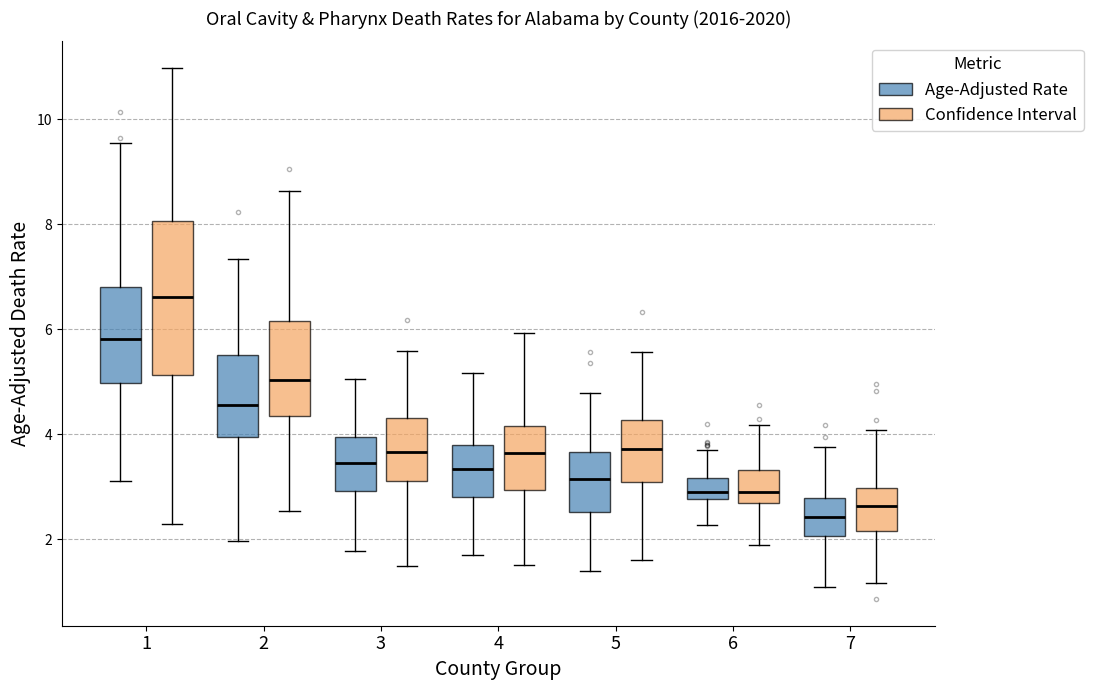

Where is the upper edge of the box for 1 (Confidence Interval) on the y-axis? The values are not printed on the chart, so give them approximately, as read against the axis.

8.0